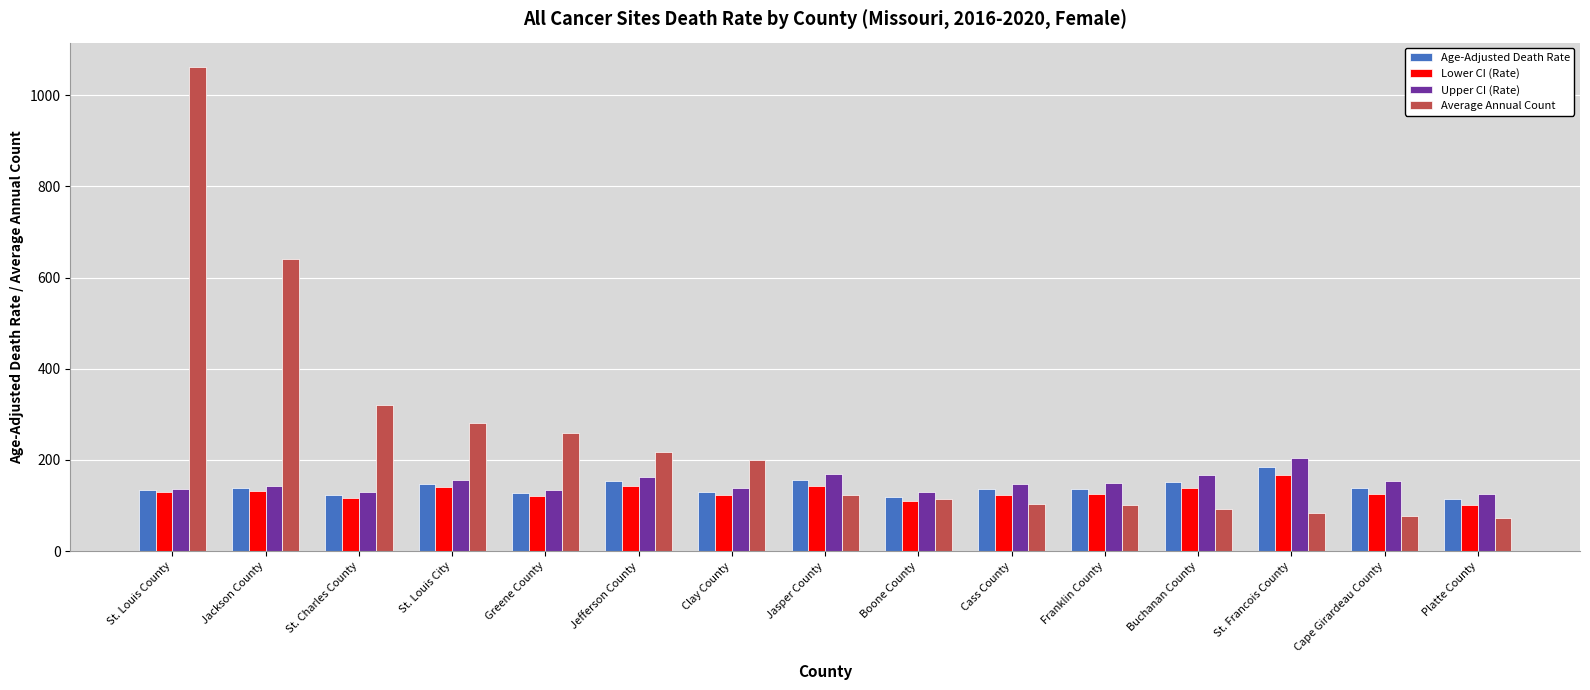

Count the number of data series in this chart.

4